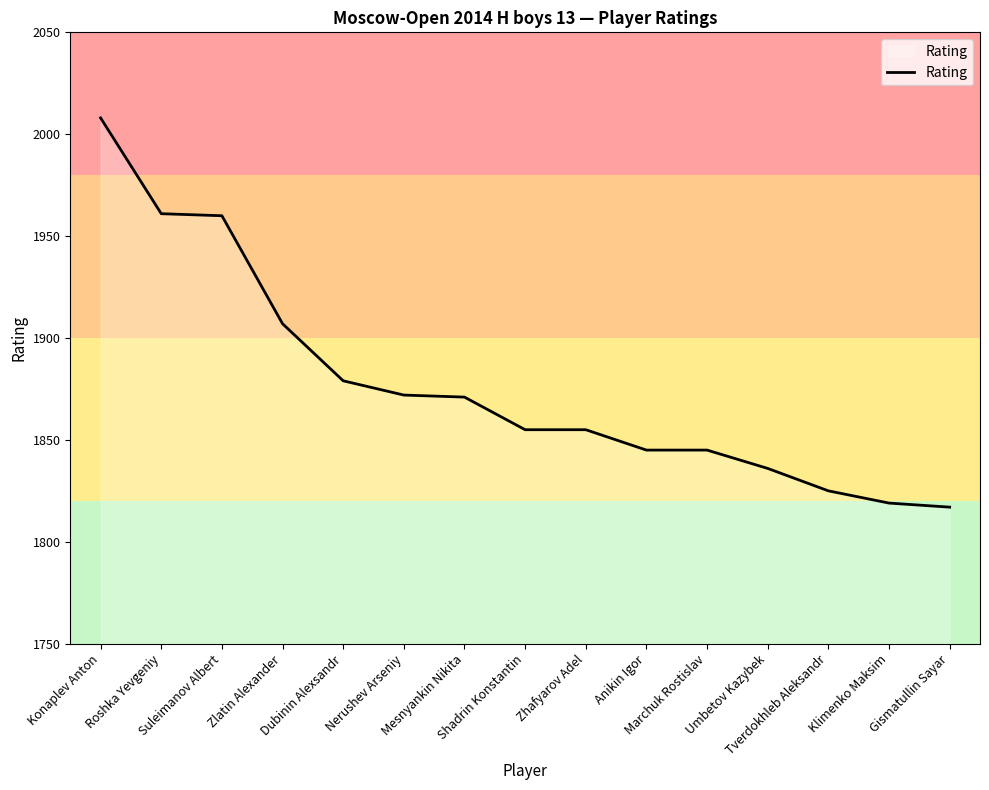

What is the difference between the values at Zlatin Alexander and Roshka Yevgeniy?

54